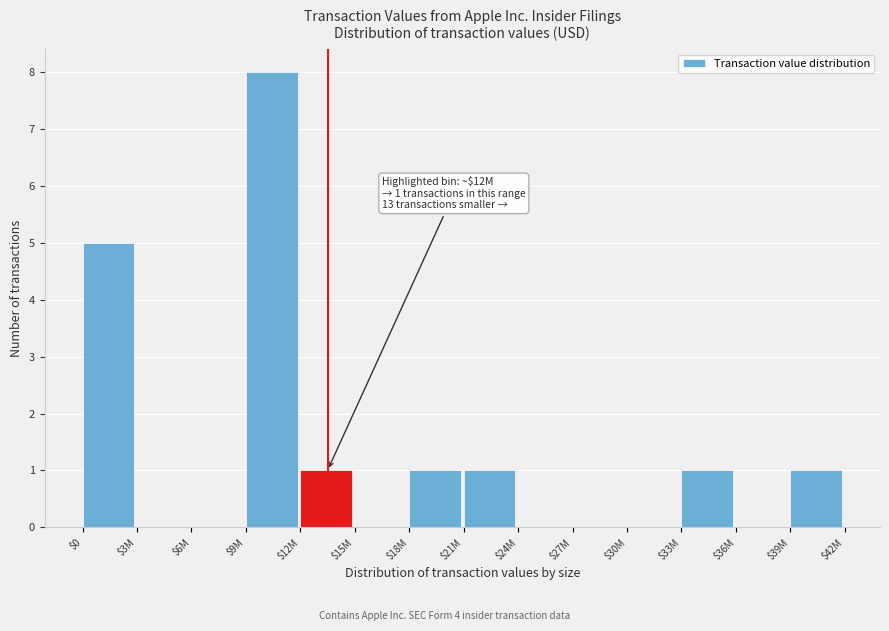

At which label is the value closest to 4?

$0